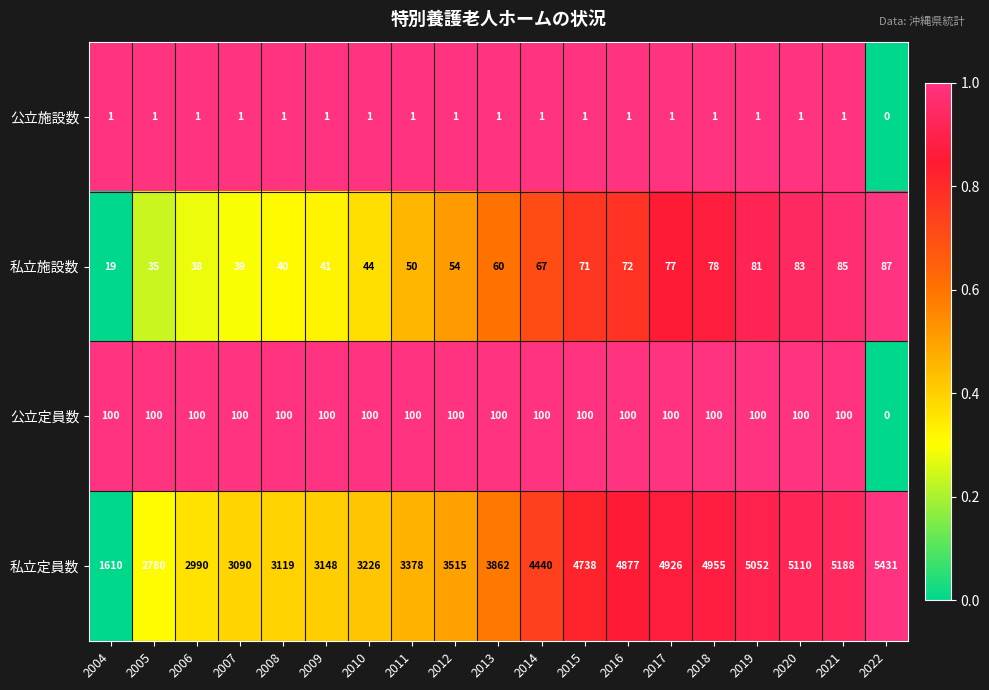

How many data points does each series have?

19